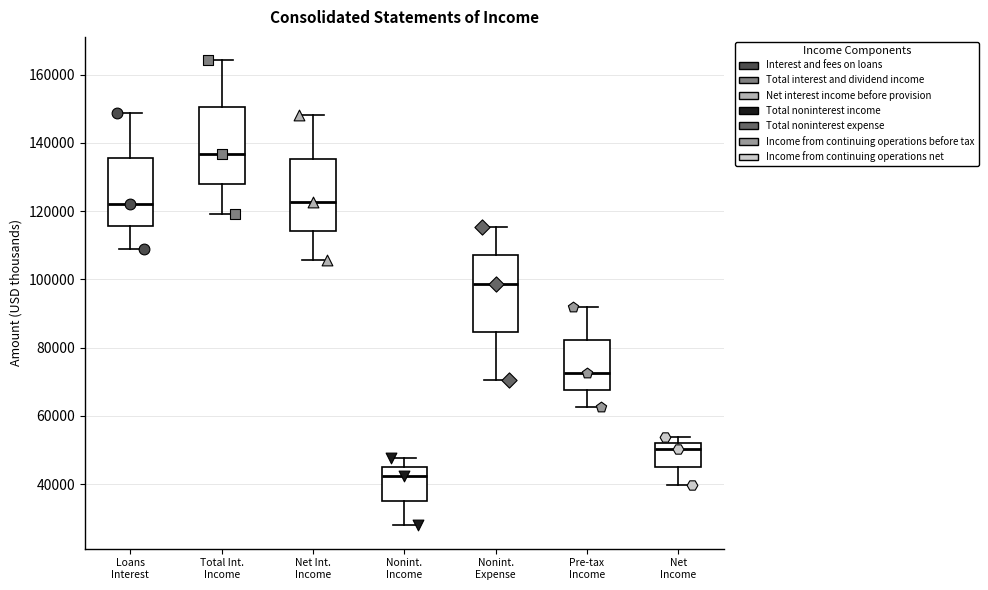

Where does the upper whisker of the box for Nonint. Income end on the y-axis? The values are not printed on the chart, so give them approximately, as read against the axis.

48000